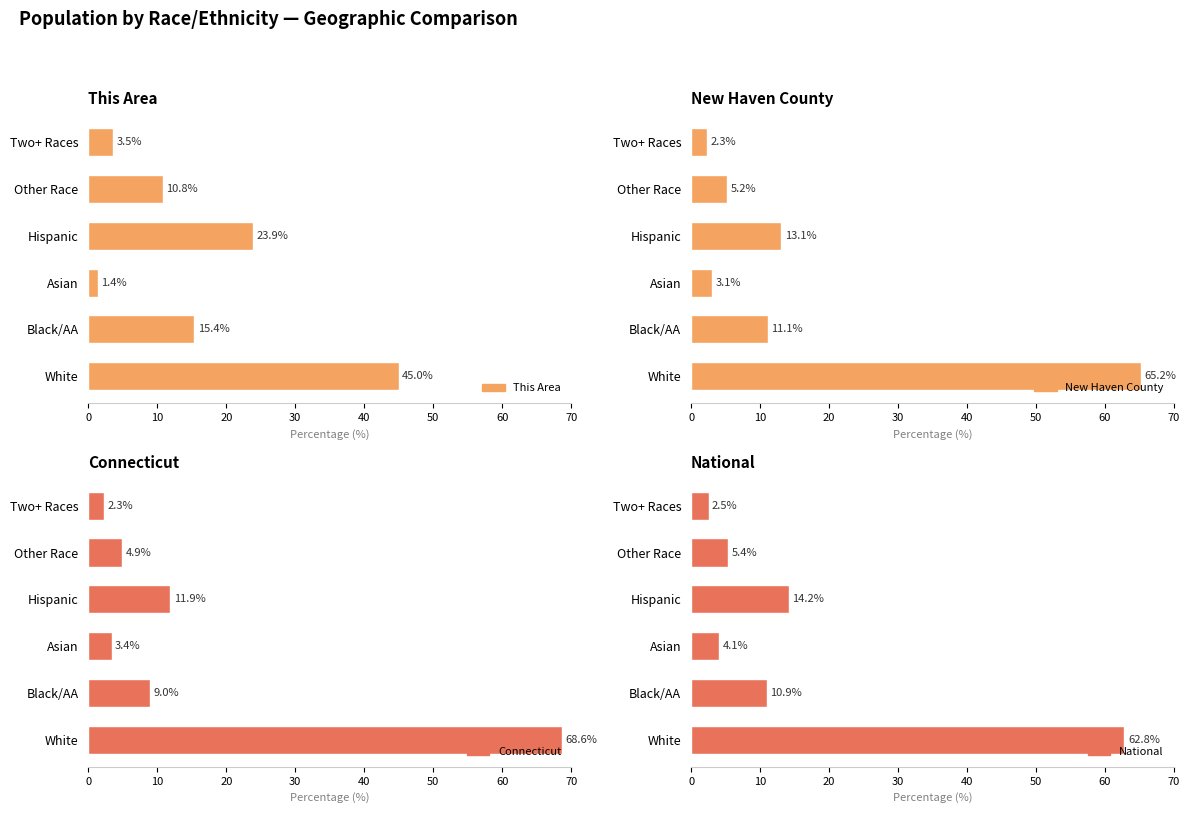

Between White and Black/AA, which series saw the biggest shift?

Connecticut